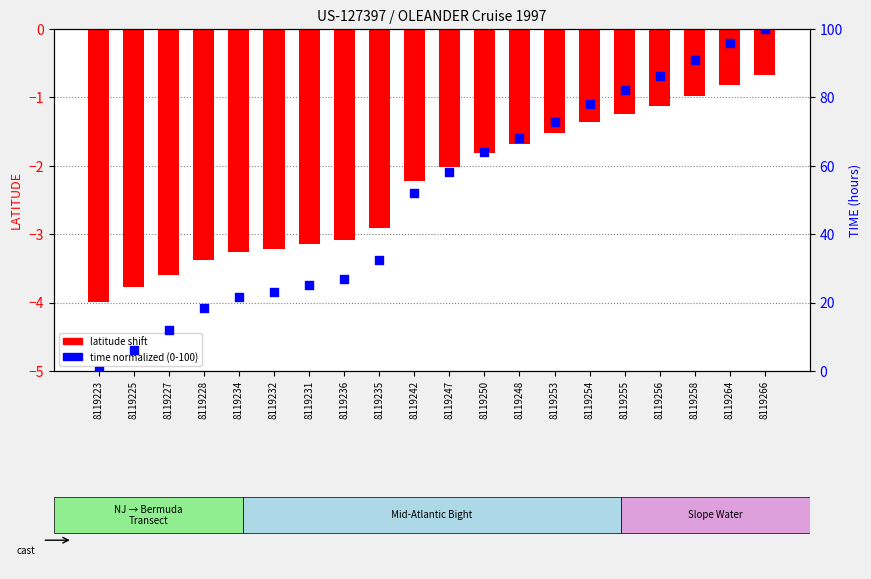

Which series contains the highest Y value?

time (normalized)